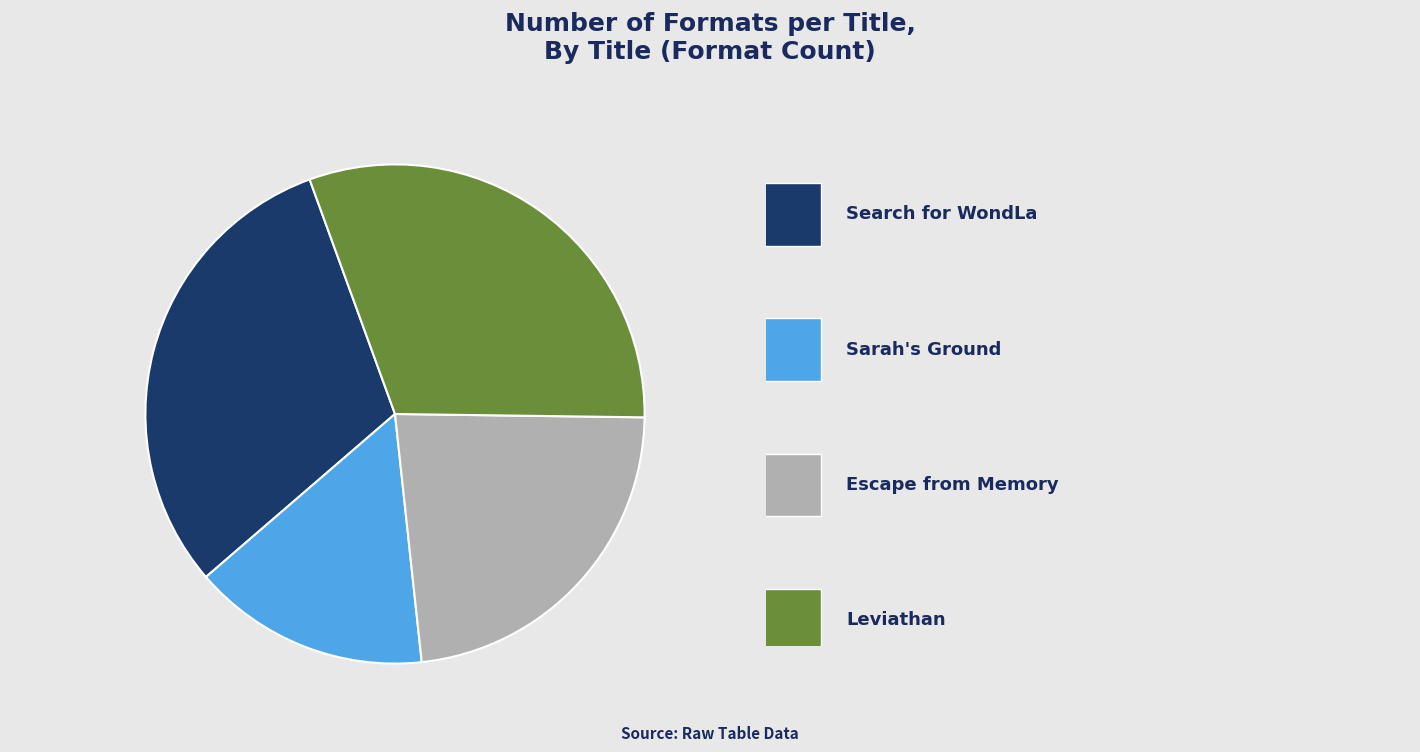

Is there a majority slice in this chart?

No